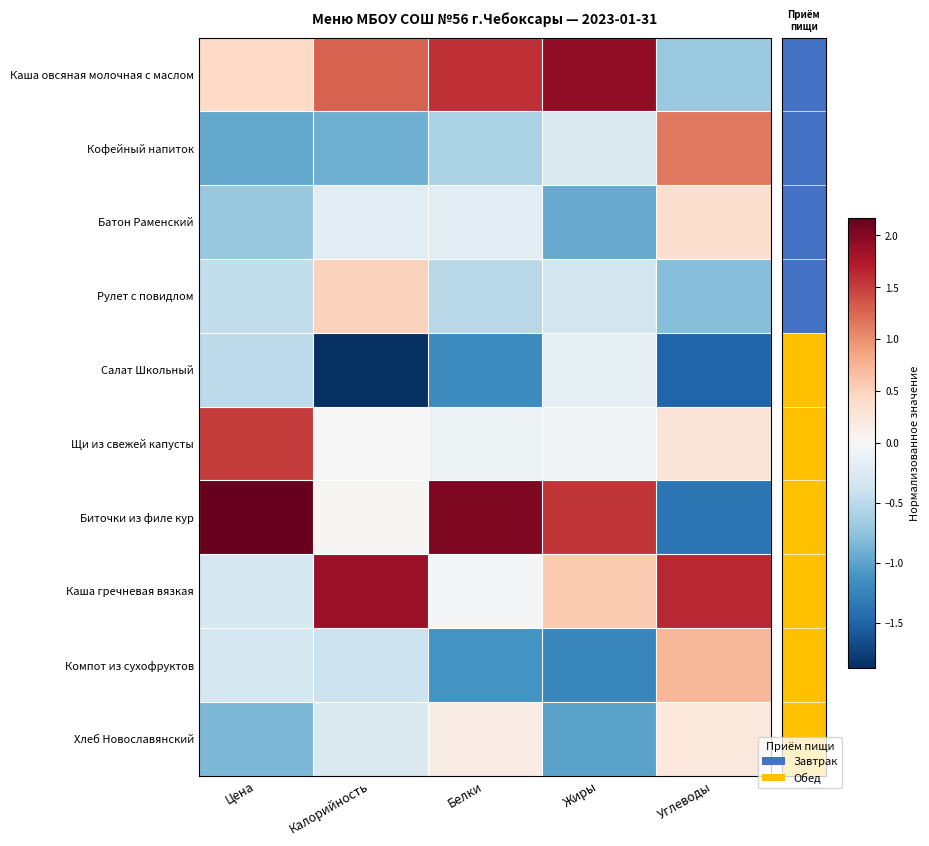

Which series changed the most between Жиры and Углеводы?

Биточки из филе кур